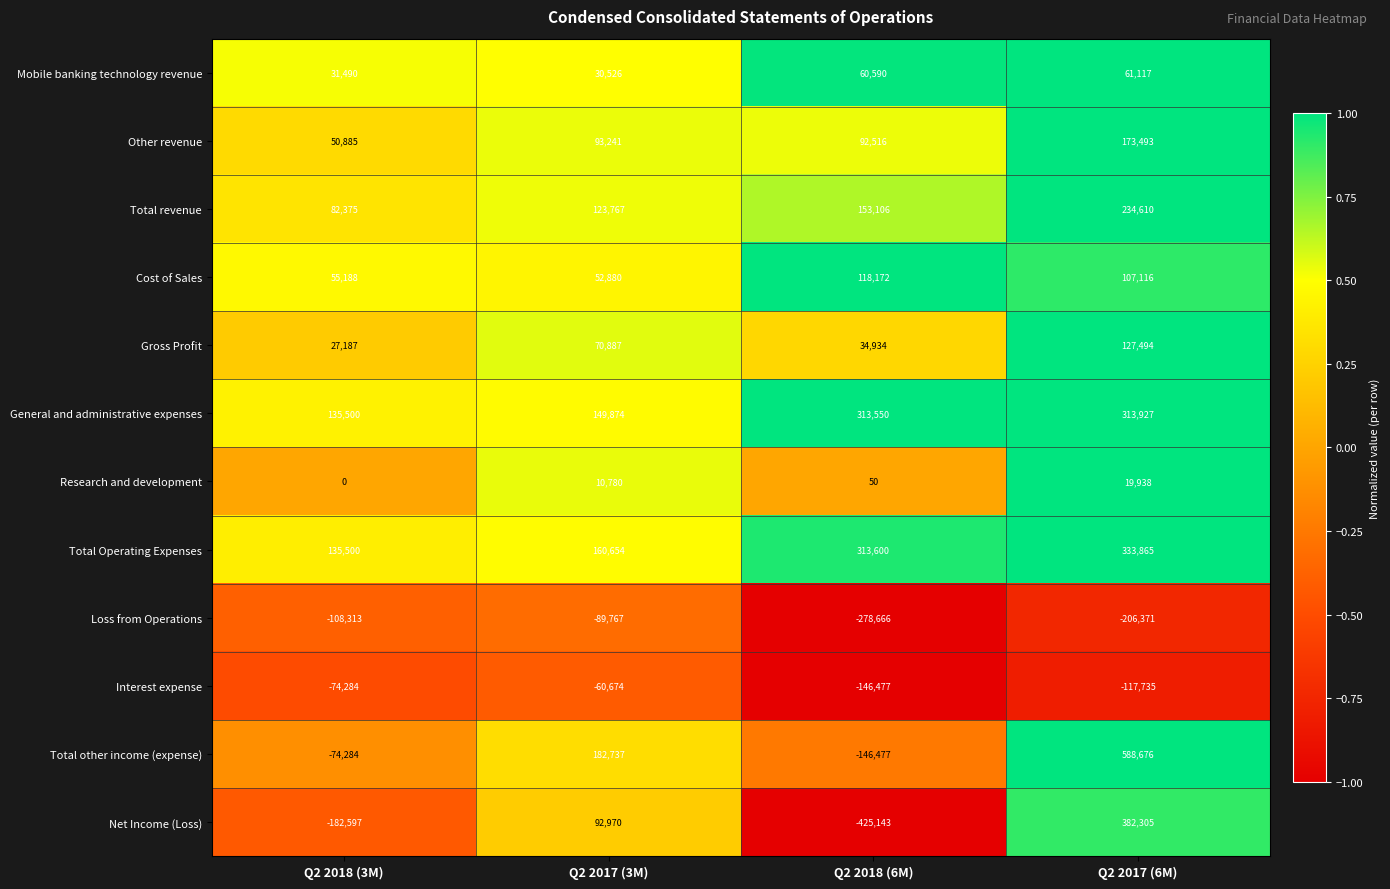

At which label is Mobile banking technology revenue closest to 45821?

Q2 2018 (3M)